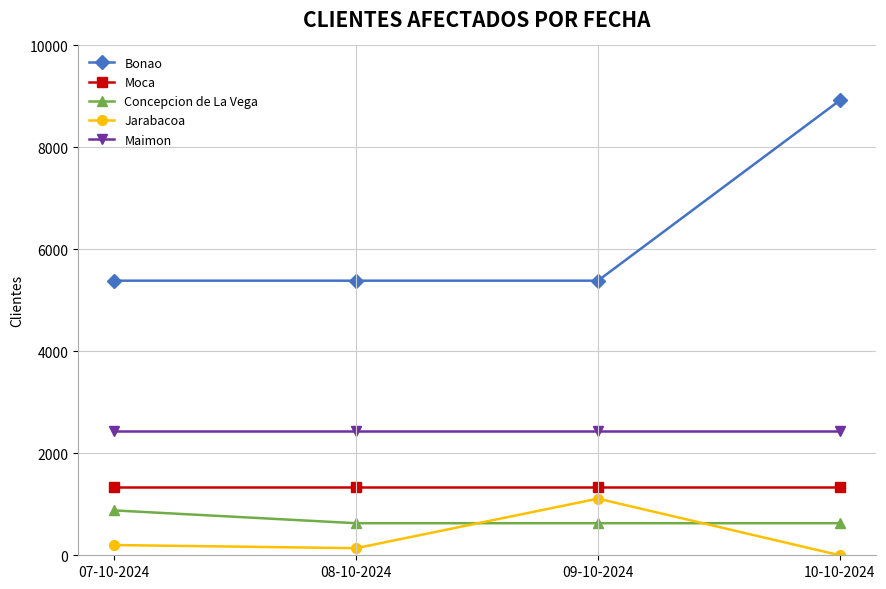

What position from the left is 09-10-2024?

3